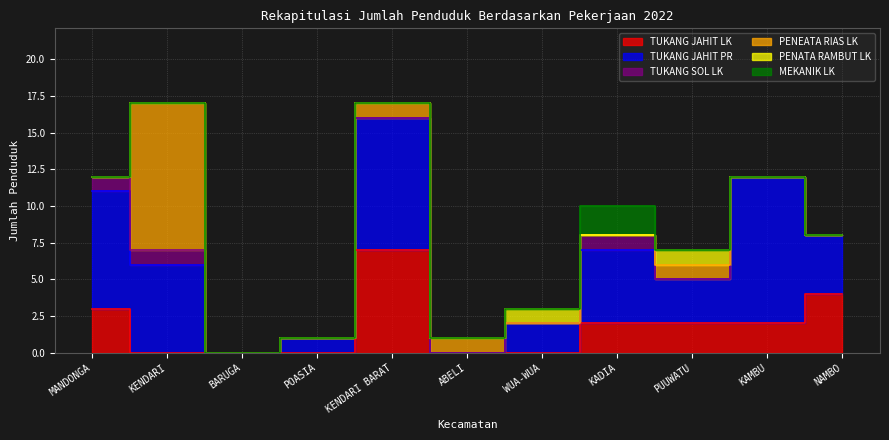

What are all the series names shown in the legend?

TUKANG JAHIT LK, TUKANG JAHIT PR, TUKANG SOL LK, PENEATA RIAS LK, PENATA RAMBUT LK, MEKANIK LK